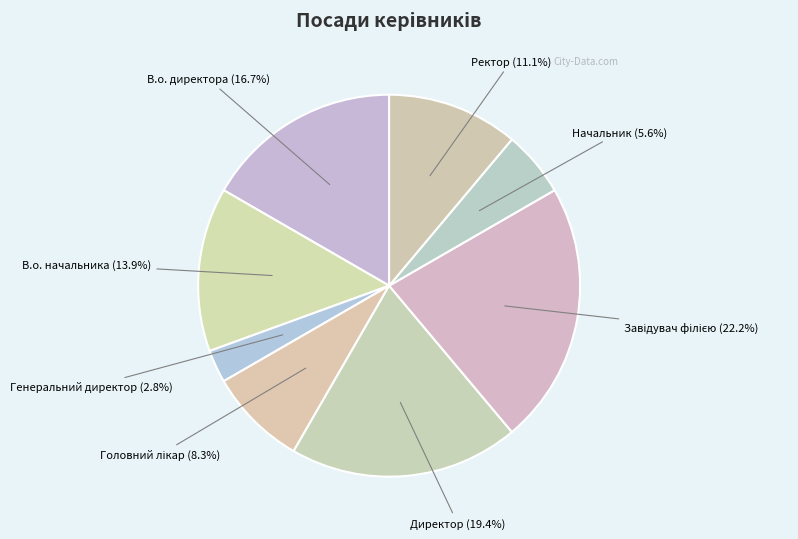

True or false: Начальник accounts for 6% of the total.

True